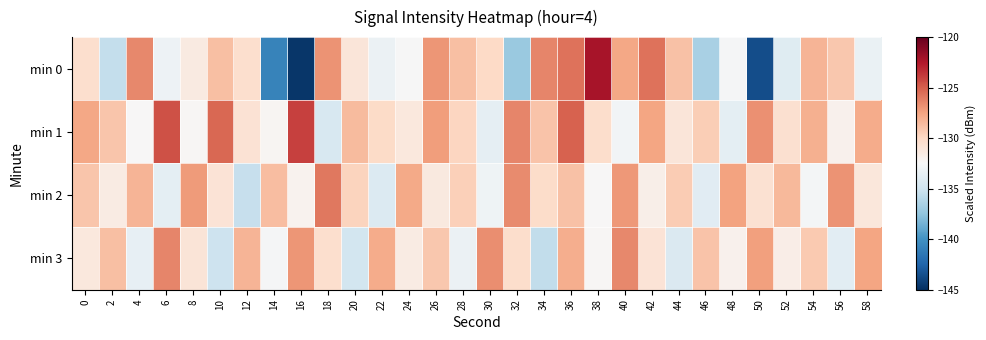

Reading left to right, what are all the values shown in this chart?

min 0: 0=-130.4	2=-135.5	4=-126.5	6=-133.2	8=-131.4	10=-128.8	12=-130.4	14=-140.8	16=-144.7	18=-126.9	20=-131.0	22=-133.2	24=-132.6	26=-127.0	28=-128.7	30=-130.1	32=-137.1	34=-126.4	36=-125.7	38=-122.2	40=-127.6	42=-125.7	44=-128.8	46=-136.5	48=-132.7	50=-143.5	52=-134.0	54=-128.2	56=-129.2	58=-133.3
min 1: 0=-127.7	2=-129.1	4=-132.5	6=-124.5	8=-132.3	10=-125.3	12=-130.7	14=-132.3	16=-124.0	18=-134.5	20=-128.5	22=-130.1	24=-131.2	26=-127.3	28=-129.8	30=-133.6	32=-126.4	34=-128.9	36=-125.1	38=-130.3	40=-132.8	42=-127.6	44=-131.0	46=-129.4	48=-133.7	50=-126.8	52=-130.5	54=-128.1	56=-132.0	58=-127.9
min 2: 0=-129.0	2=-131.5	4=-128.3	6=-133.7	8=-127.2	10=-130.8	12=-135.4	14=-128.6	16=-132.1	18=-125.9	20=-129.7	22=-134.2	24=-127.8	26=-131.3	28=-129.5	30=-133.0	32=-126.6	34=-130.2	36=-128.8	38=-132.5	40=-127.1	42=-131.8	44=-129.3	46=-133.9	48=-127.5	50=-130.6	52=-128.4	54=-132.7	56=-126.9	58=-131.1
min 3: 0=-131.2	2=-128.7	4=-133.5	6=-126.4	8=-130.9	10=-135.1	12=-128.3	14=-132.6	16=-127.0	18=-130.4	20=-134.8	22=-127.9	24=-131.5	26=-129.1	28=-133.2	30=-126.7	32=-130.3	34=-135.6	36=-128.0	38=-132.4	40=-126.5	42=-130.8	44=-134.3	46=-128.9	48=-132.0	50=-127.4	52=-131.7	54=-129.2	56=-133.8	58=-127.6